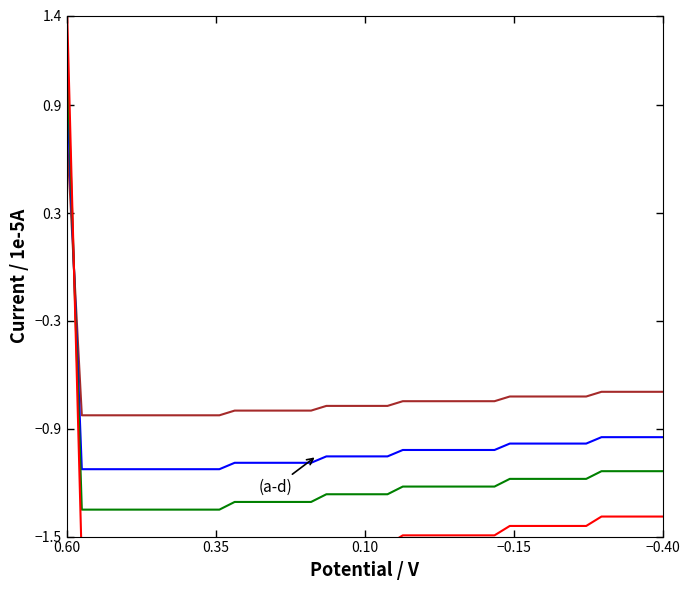

Does the chart have visible grid lines?

No